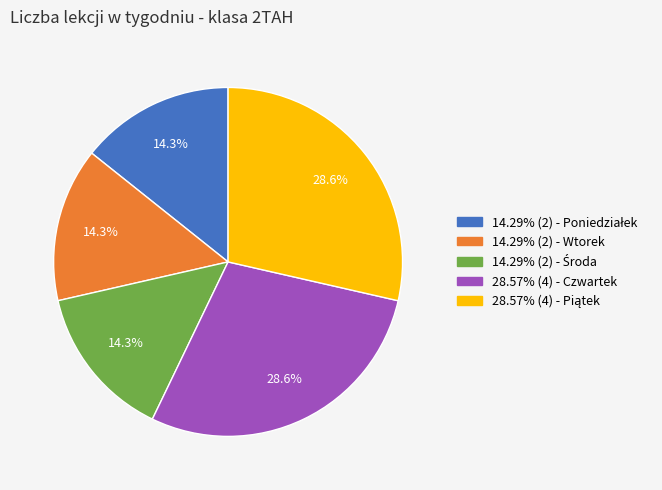

How much of the chart is everything except 28.57% (4) - Czwartek?

71.4%